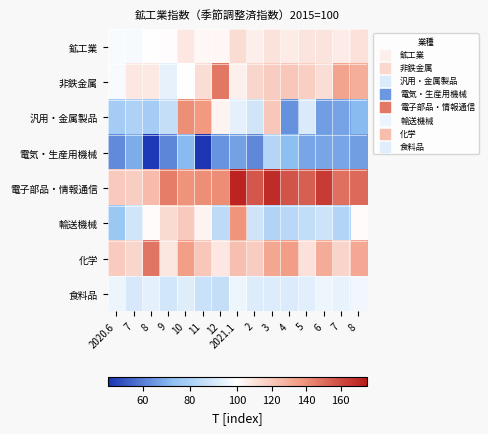

Reading left to right, extract all data points from this chart.

鉱工業: 2020.6=98.6	7=98.1	8=100.5	9=100.7	10=108.4	11=102.8	12=102.5	2021.1=112.6	2=106.3	3=110.4	4=107.5	5=109.6	6=109.8	7=107.1	8=111.1
非鉄金属: 2020.6=98.6	7=108.4	8=108.0	9=94.3	10=100.3	11=111.8	12=146.9	2021.1=105.5	2=114.9	3=118.3	4=120.1	5=117.5	6=112.0	7=133.2	8=129.6
汎用・金属製品: 2020.6=78.4	7=80.8	8=78.1	9=86.1	10=139.9	11=137.0	12=104.5	2021.1=93.8	2=89.1	3=120.5	4=63.8	5=91.0	6=66.2	7=67.0	8=71.7
電気・生産用機械: 2020.6=62.5	7=69.0	8=46.5	9=61.5	10=71.7	11=45.9	12=64.1	2021.1=66.5	2=61.8	3=82.1	4=72.9	5=67.5	6=67.4	7=67.6	8=66.2
電子部品・情報通信: 2020.6=119.6	7=117.7	8=124.8	9=145.2	10=139.0	11=140.4	12=140.7	2021.1=172.0	2=156.6	3=169.3	4=158.0	5=154.4	6=164.6	7=149.8	8=151.2
輸送機械: 2020.6=76.0	7=89.1	8=101.7	9=112.9	10=119.4	11=103.6	12=84.3	2021.1=138.6	2=88.6	3=81.4	4=83.5	5=85.5	6=88.0	7=81.6	8=101.2
化学: 2020.6=119.3	7=115.0	8=147.7	9=108.9	10=135.0	11=120.5	12=108.5	2021.1=123.0	2=118.5	3=132.6	4=135.4	5=110.6	6=130.0	7=115.8	8=132.0
食料品: 2020.6=95.4	7=90.3	8=93.9	9=89.5	10=92.5	11=87.2	12=86.1	2021.1=95.8	2=92.1	3=92.2	4=91.6	5=92.9	6=96.1	7=94.7	8=96.7